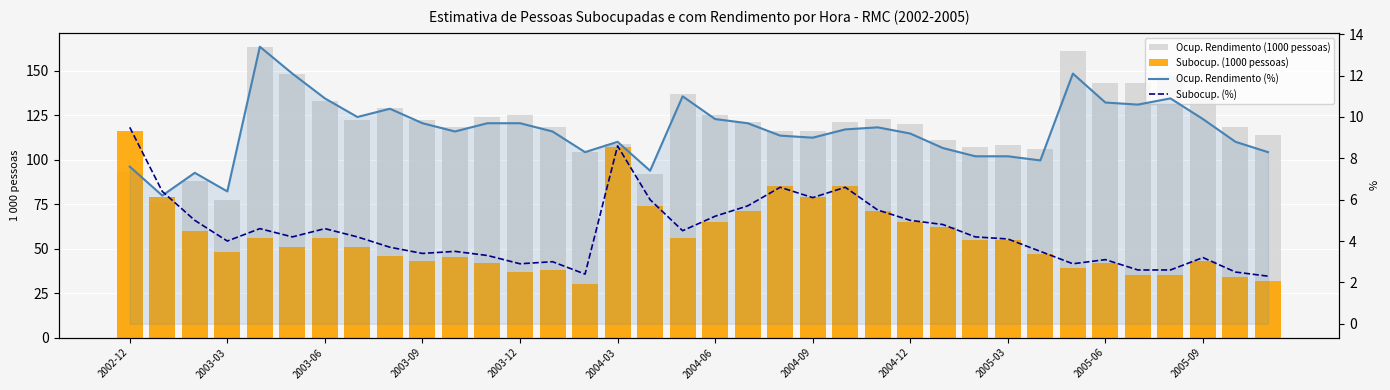

What is the sum of all Ocup. Rendimento (%) values?

337.2